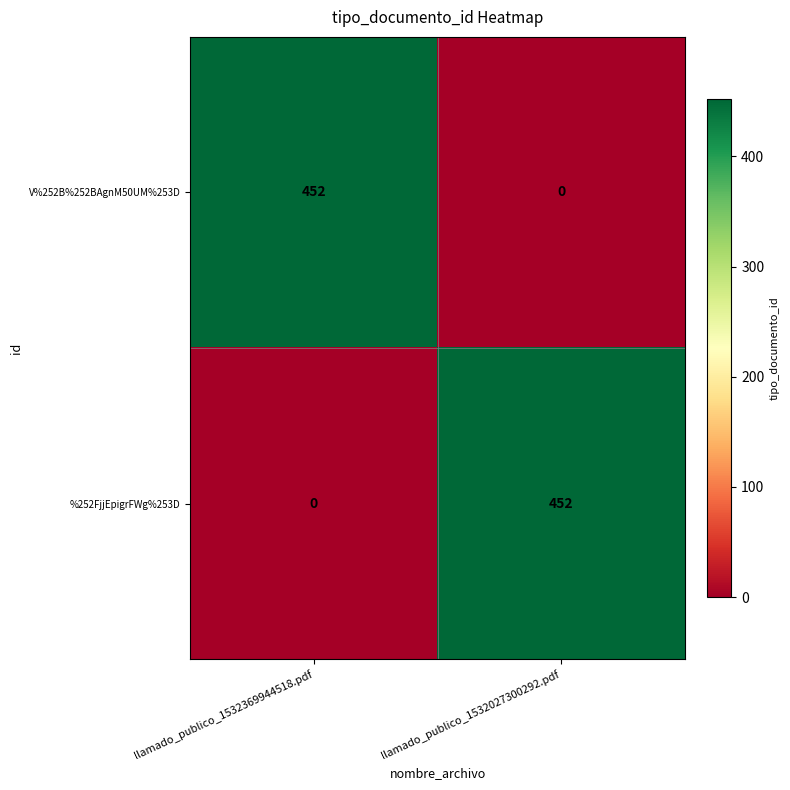

At how many categories does at least one series exceed 203?

2